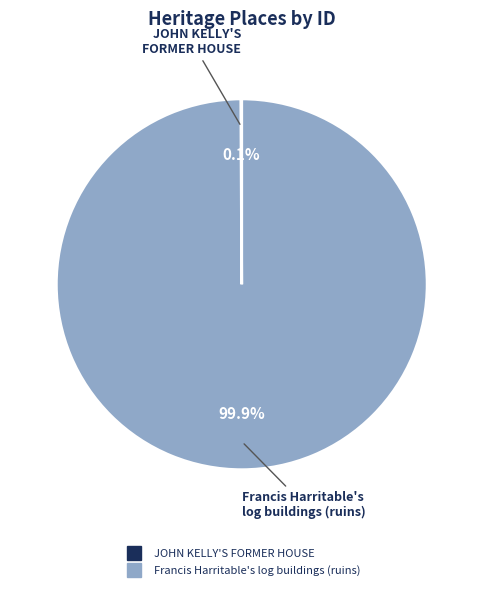

Is there any slice that represents more than half of the pie?

Yes